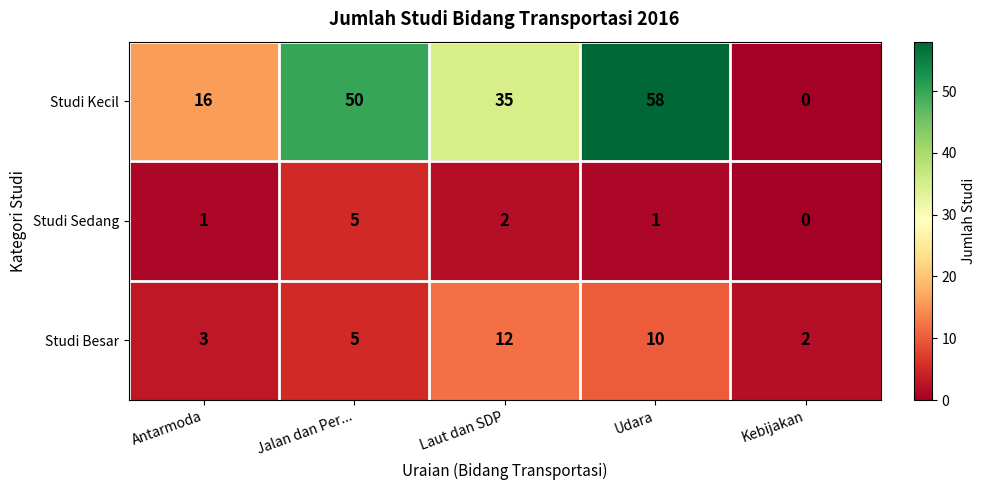

What is the difference between the second highest and minimum values in the Studi Besar series?

8